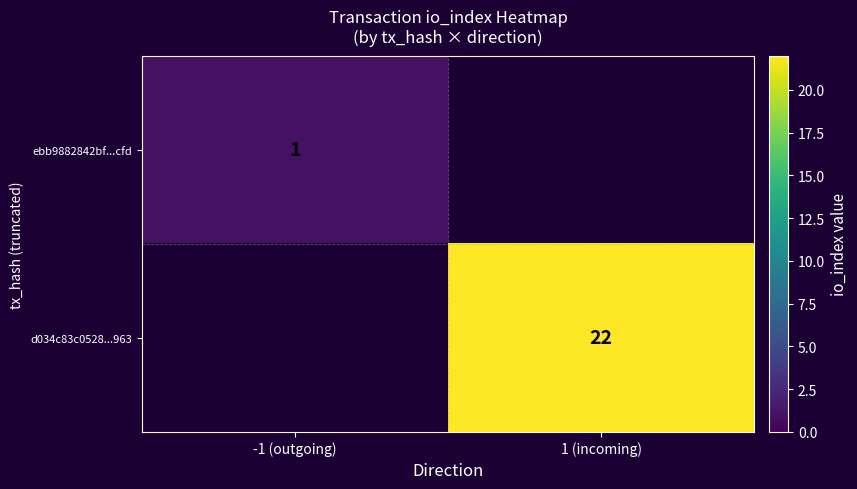

The value of d034c83c0528...963 at 1 (incoming) is 6.2. True or false?

False